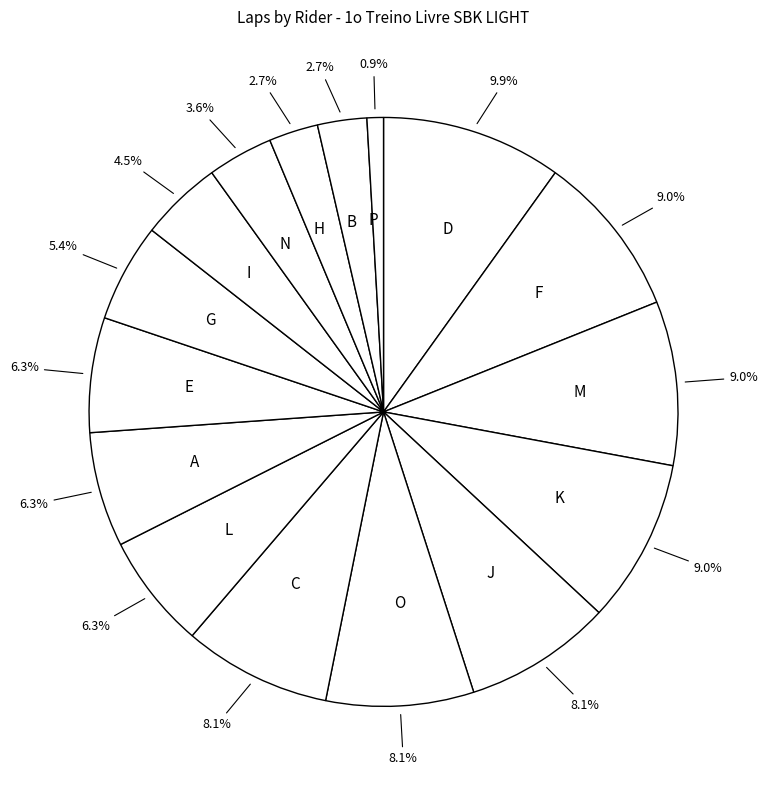

Which slice is the smallest?

P